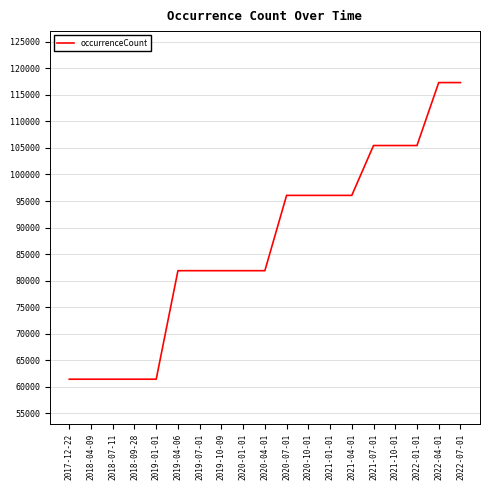

What is the difference between the maximum and minimum values?

55864